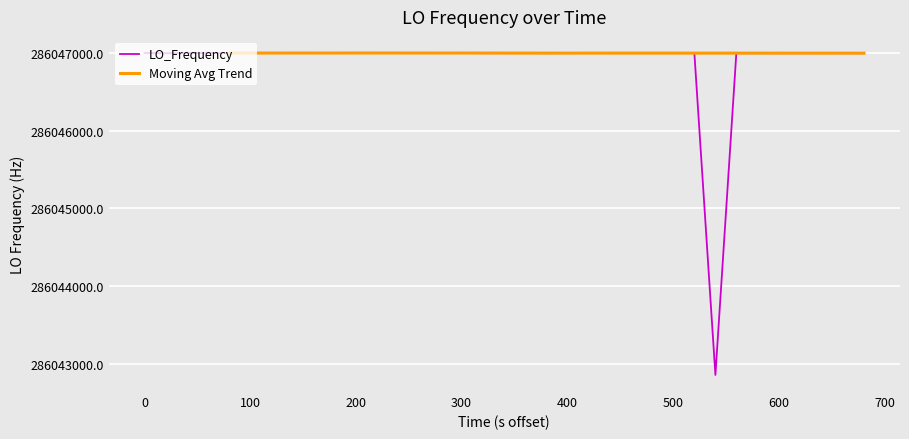

What is the lowest value of the LO_Frequency series?

286042853.7